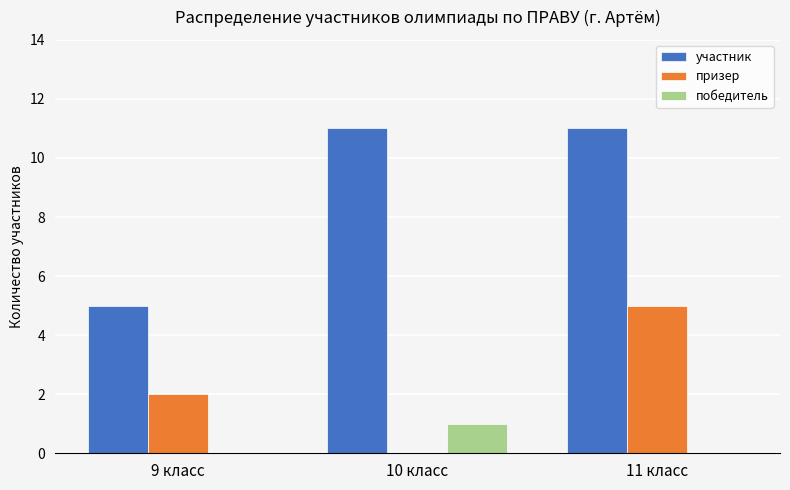

Does the chart contain stacked bars?

No